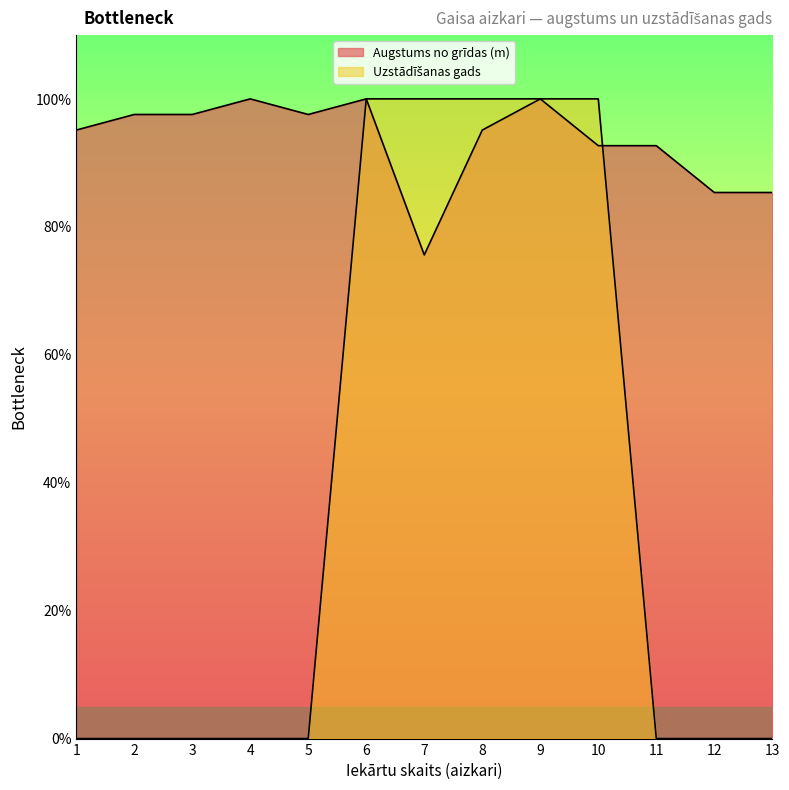

Between which two adjacent categories do Uzstādīšanas gads and Augstums no grīdas (m) first intersect?

10 and 11